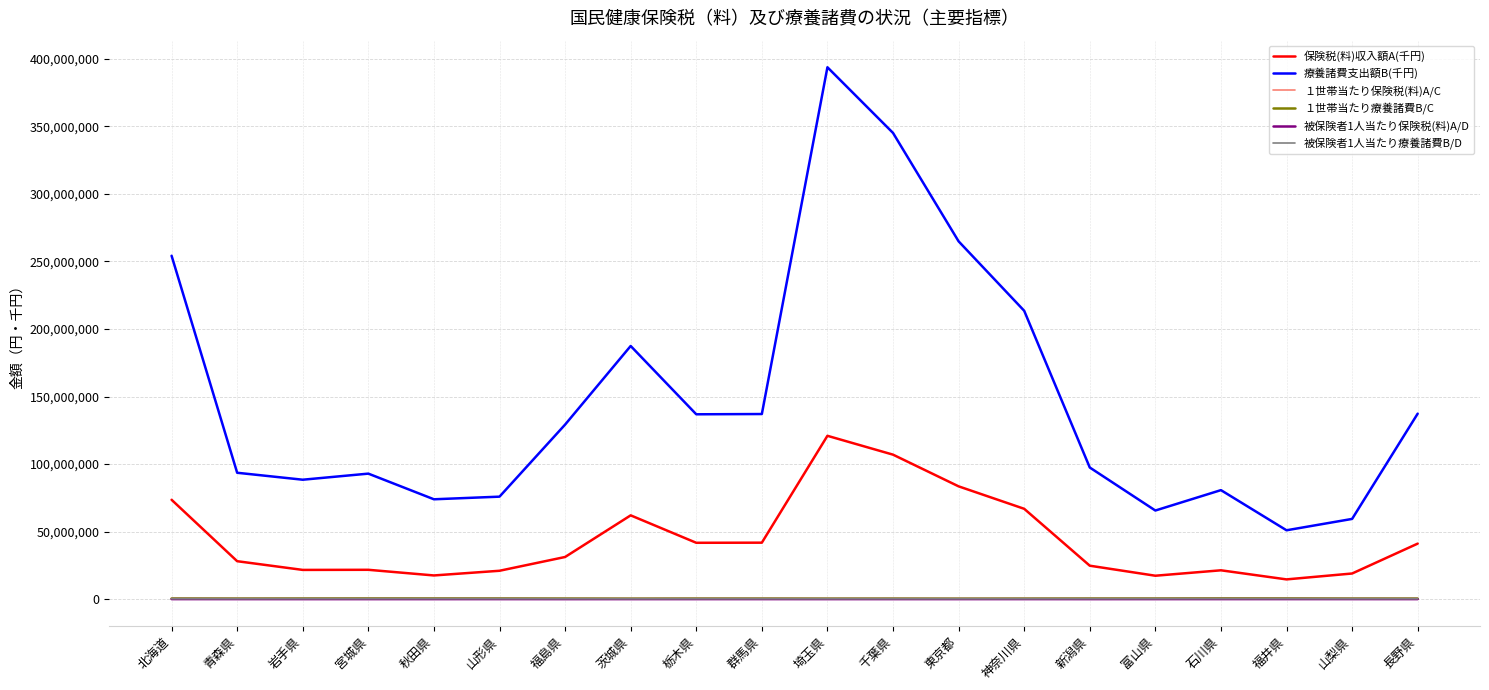

True or false: 被保険者1人当たり療養諸費B/D and １世帯当たり療養諸費B/C intersect in this chart.

False